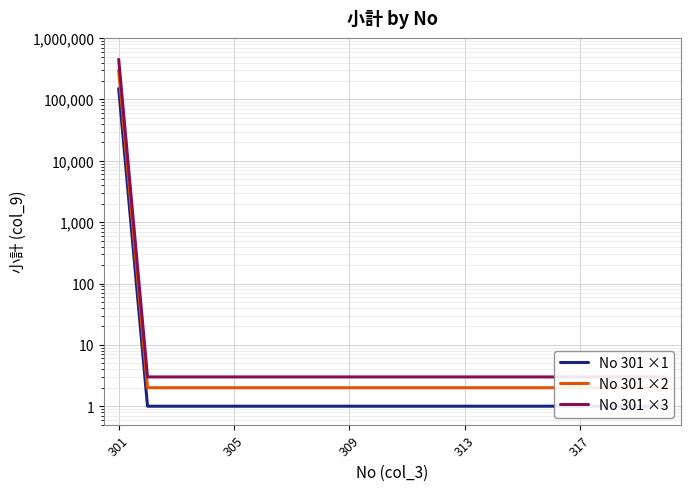

Is it true that No 301 ×3 equals 2 at 19?

False